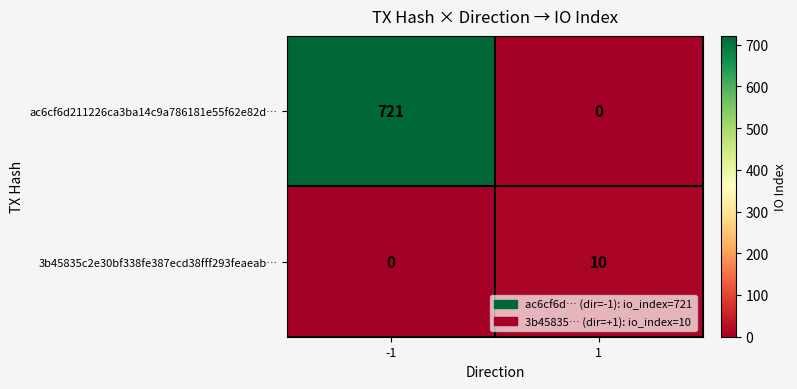

The value of 3b45835c2e30bf338fe387ecd38fff293feaeab… at -1 is -5. True or false?

False